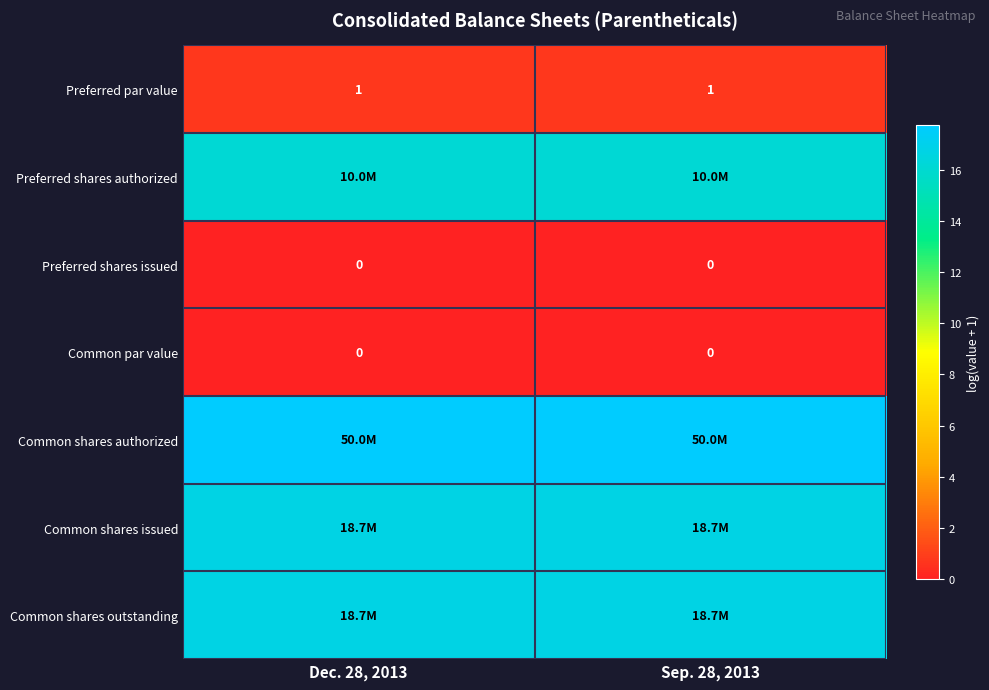

At which label does Common shares authorized reach its peak?

Dec. 28, 2013